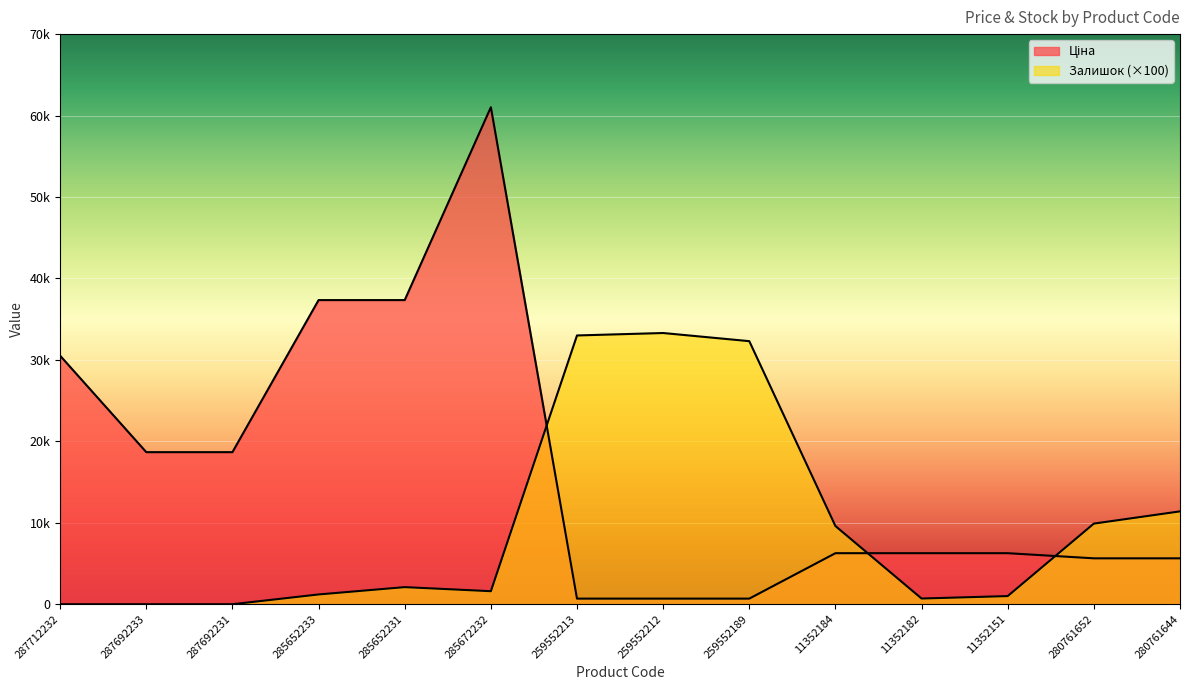

What is the greatest value displayed?

61024.7